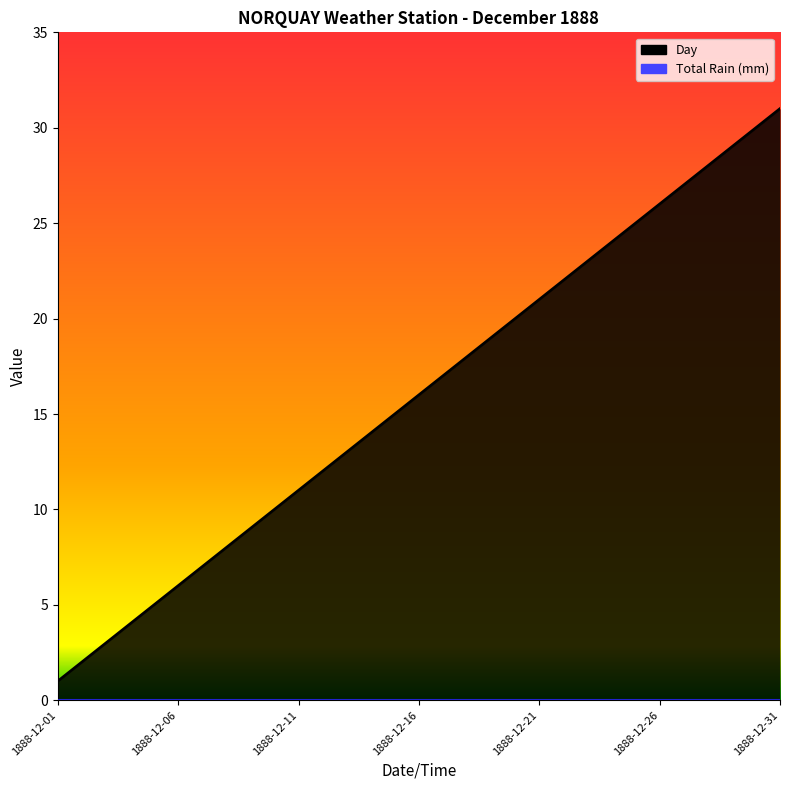

What is the ratio of the value at 1888-12-23 to the value at 1888-12-13?

1.8